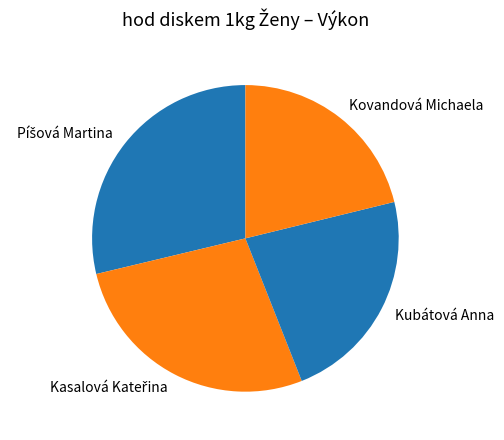

Does any single category account for the majority?

No